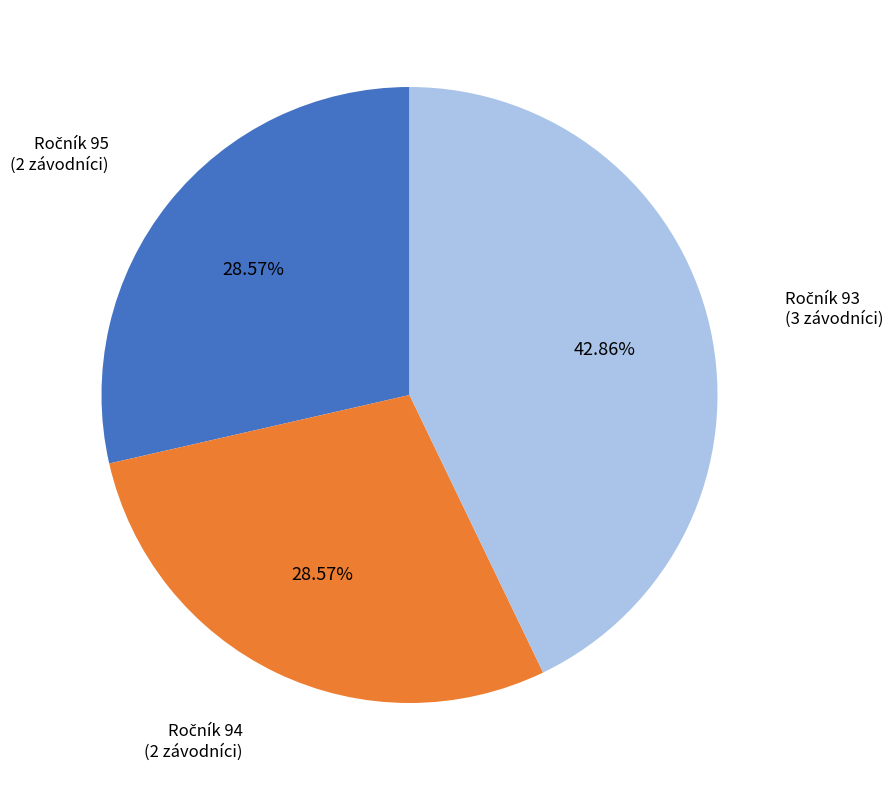

How many slices are in this pie chart?

3